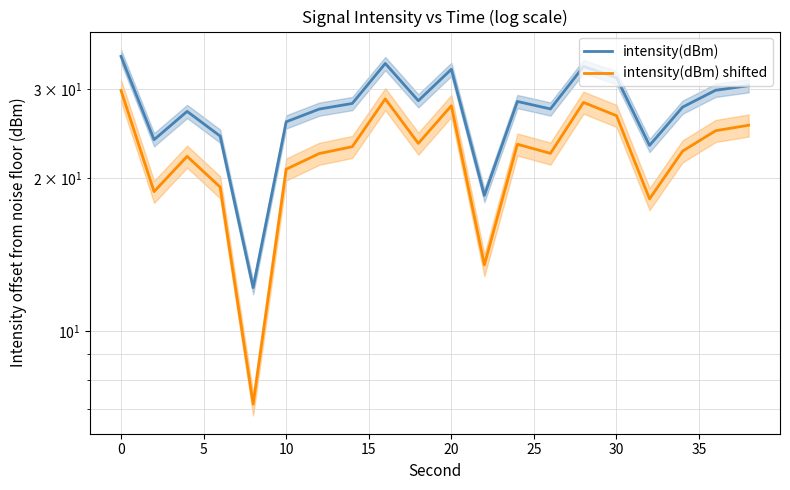

What is the difference between the highest and lowest values at 0?

5.0